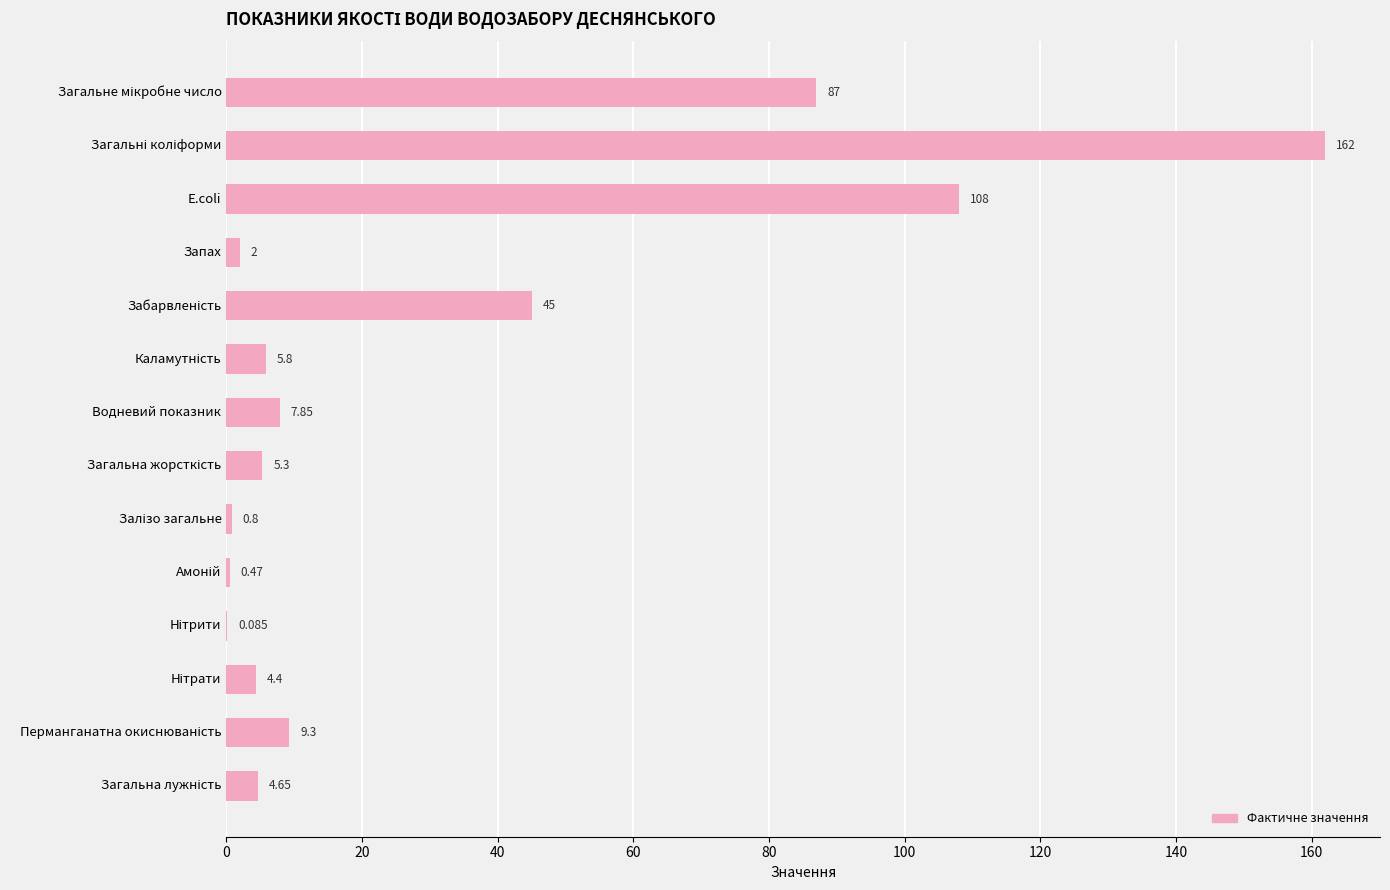

Which has a higher value, E.coli or Водневий показник?

E.coli